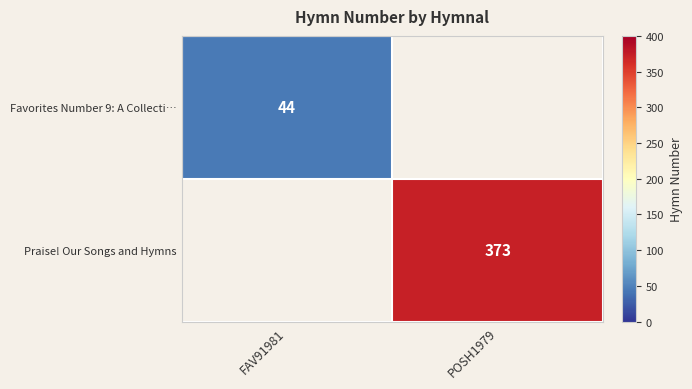

The Favorites Number 9: A Collecti… series shows 44 at FAV91981. True or false?

True